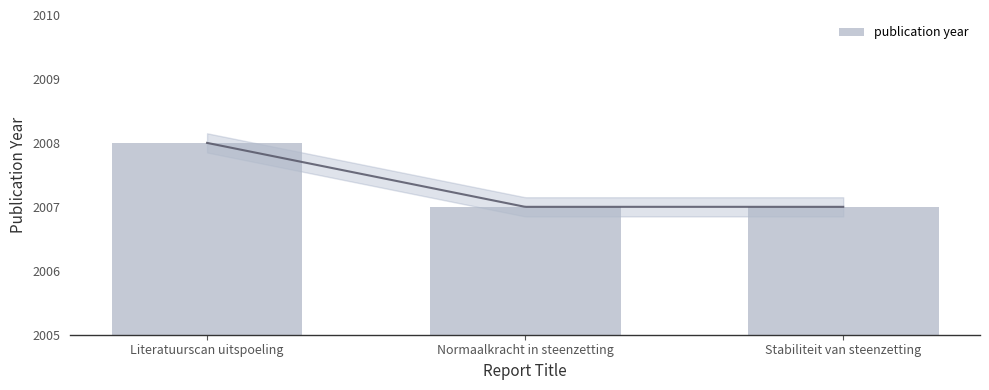

Is it true that the value at Stabiliteit van steenzetting is 2007?

True